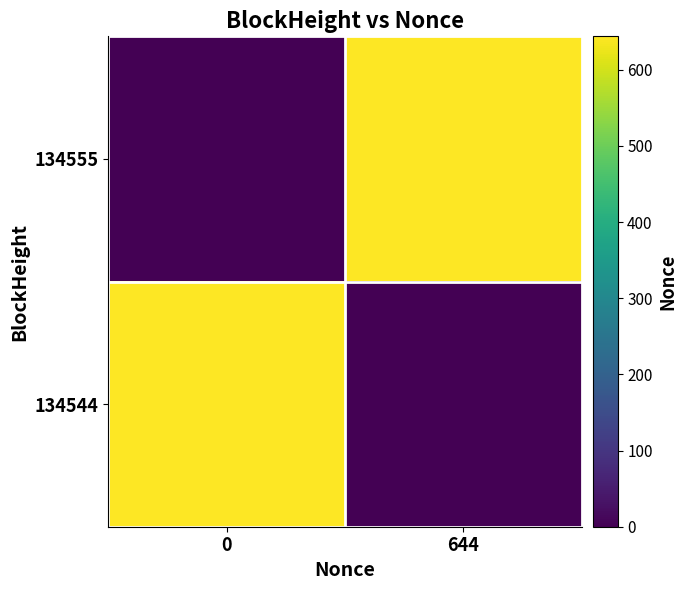

Between 0 and 644, which is larger?

644